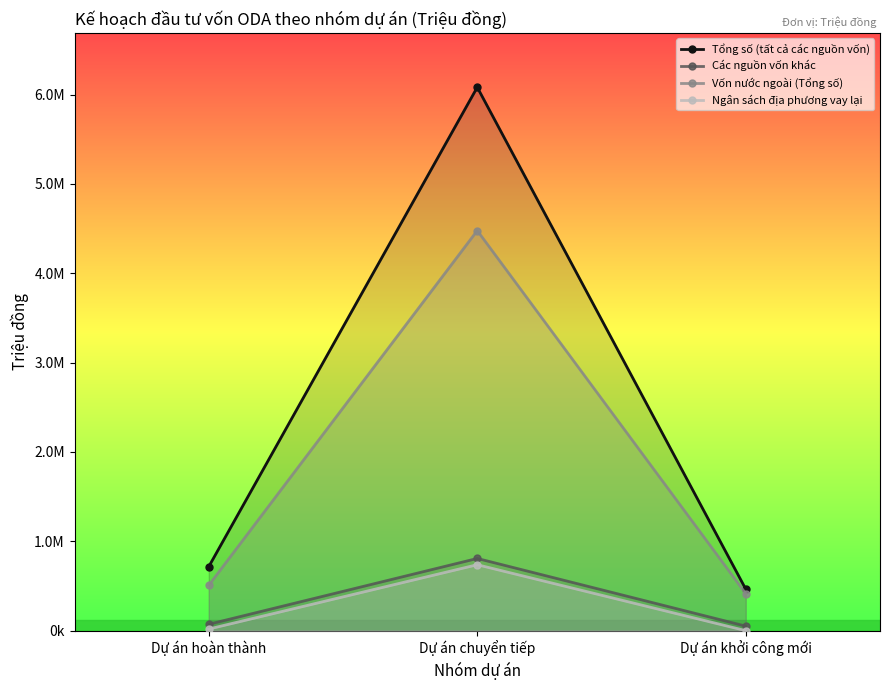

What is the spread (max minus min) of values at Dự án hoàn thành?

697924.0